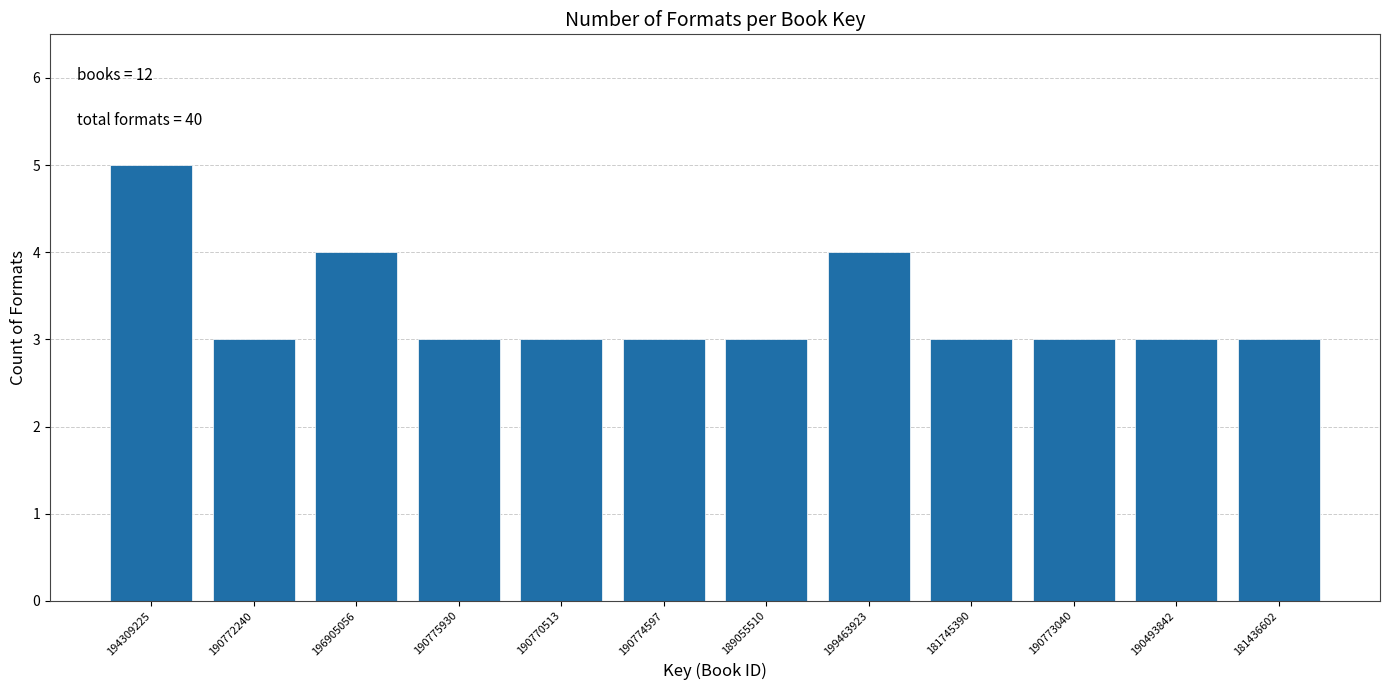

Reading left to right, list all the values displayed in this chart.

194309225=5	190772240=3	196905056=4	190775930=3	190770513=3	190774597=3	189055510=3	199463923=4	181745390=3	190773040=3	190493842=3	181436602=3